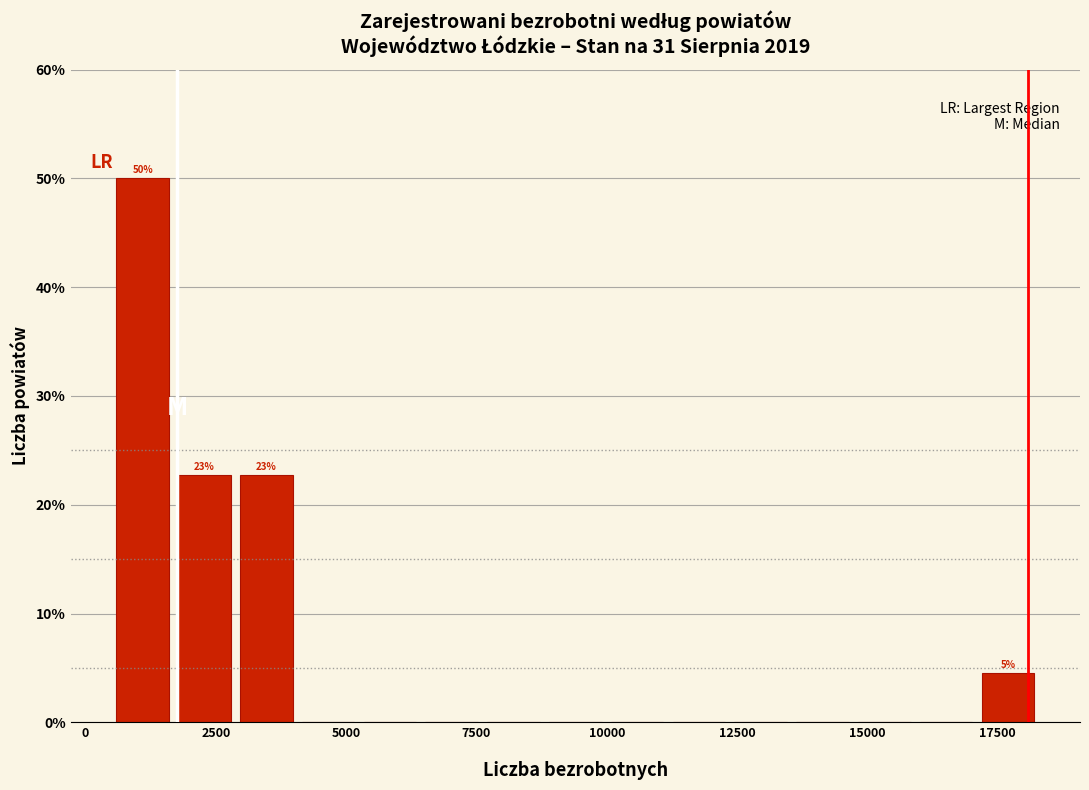

Around what value on the x-axis is the tallest bar? Give the approximate position of its centre, as read against the axis.

1000